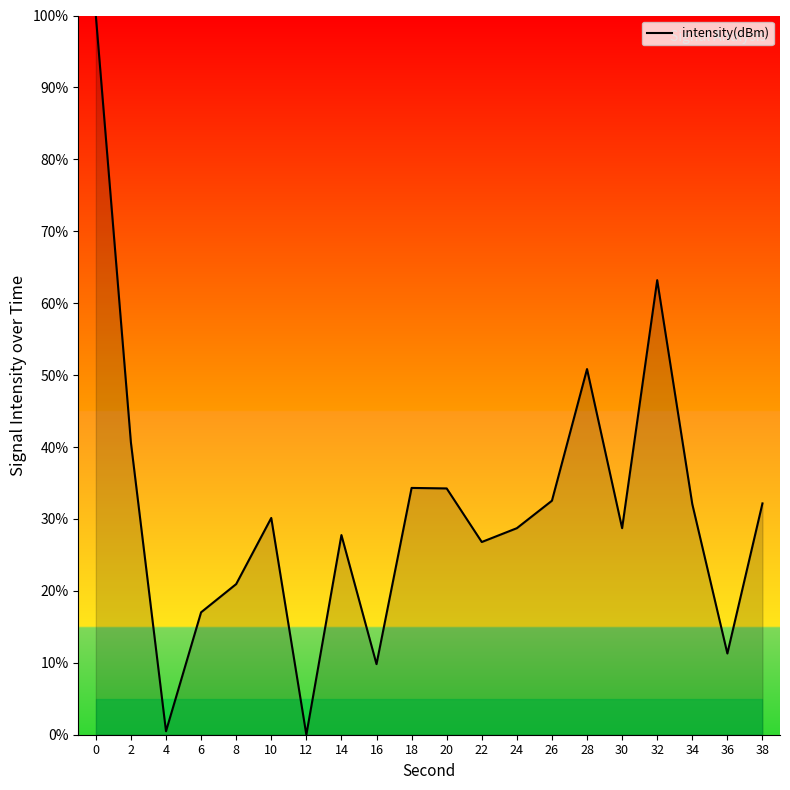

At which label is the value closest to 50?

28